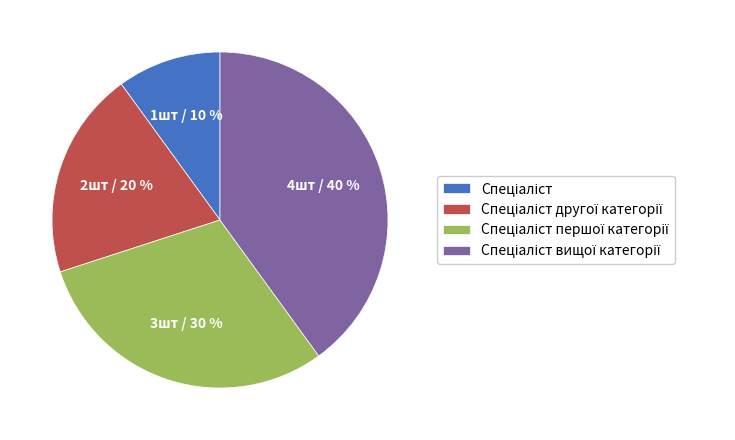

Does any single category account for the majority?

No